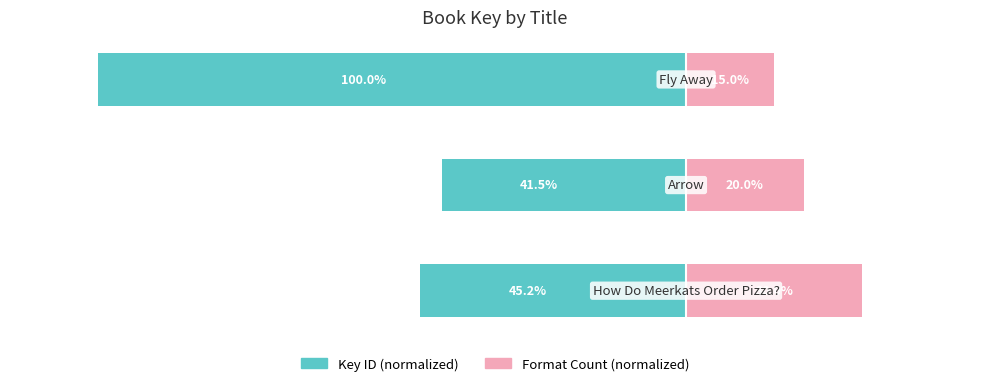

What is the approximate value of Format Count (normalized) at 2?

15.0